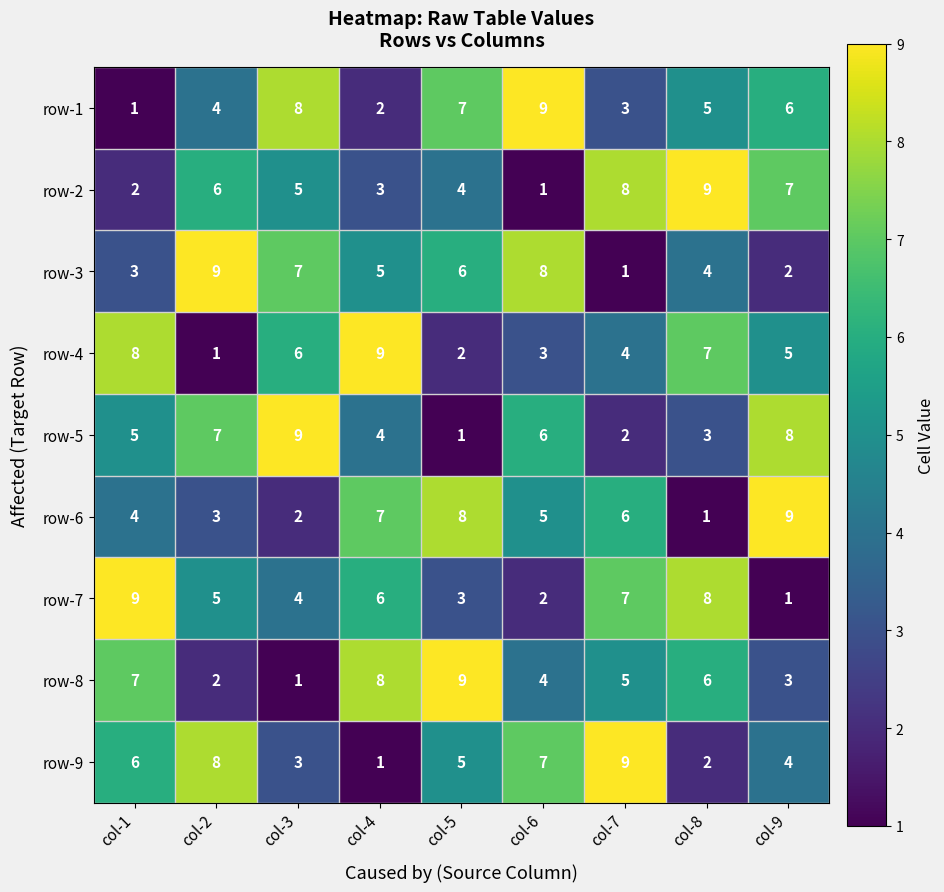

What is the maximum value for row-4?

9